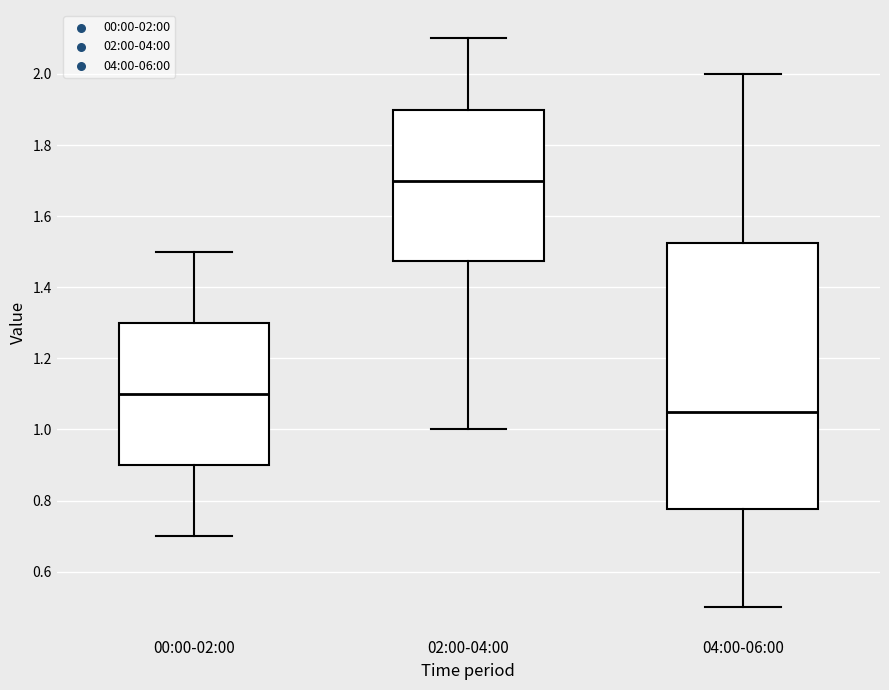

Reading left to right, read every box against the y-axis: the position of its median line, the range the box covers, and the ends of its whiskers. The values are not printed on the chart, so give them approximately, as read against the axis.

00:00-02:00: median 1.10, box 0.90 to 1.30, whiskers 0.70 to 1.50
02:00-04:00: median 1.70, box 1.48 to 1.90, whiskers 1.00 to 2.10
04:00-06:00: median 1.06, box 0.78 to 1.52, whiskers 0.50 to 2.00